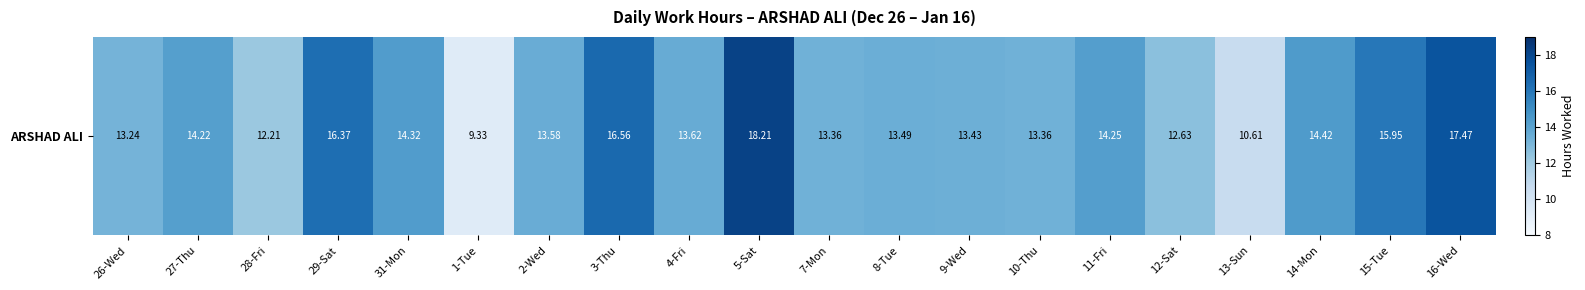

What is the ratio of the value at 8-Tue to the value at 31-Mon?

0.9